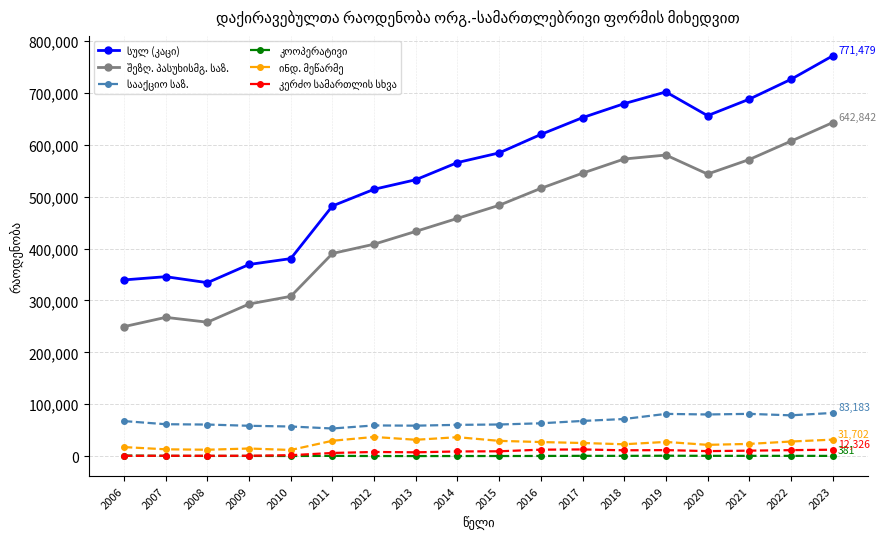

What is the greatest value displayed?

771479